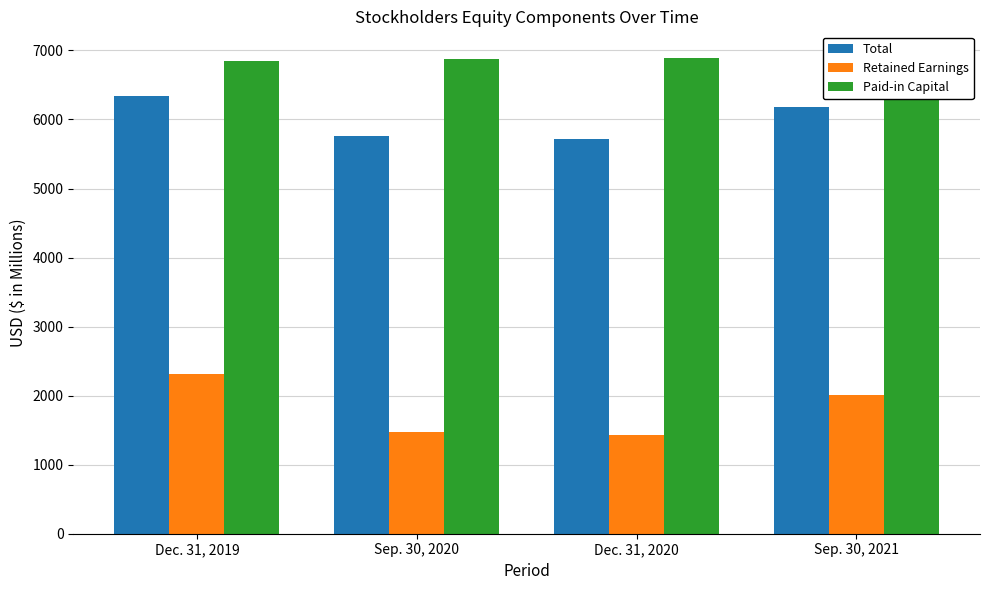

The value of Total at Dec. 31, 2019 is 6339.0. True or false?

True